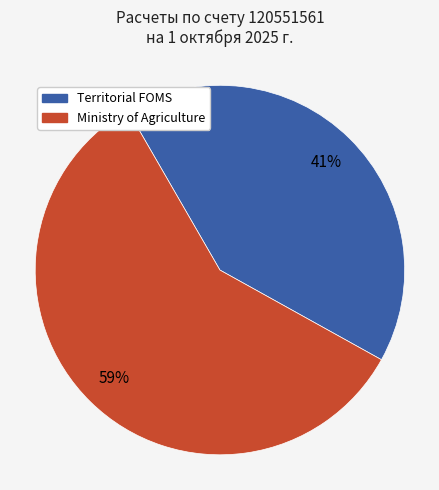

To the nearest percent, what is the average slice percentage?

50%